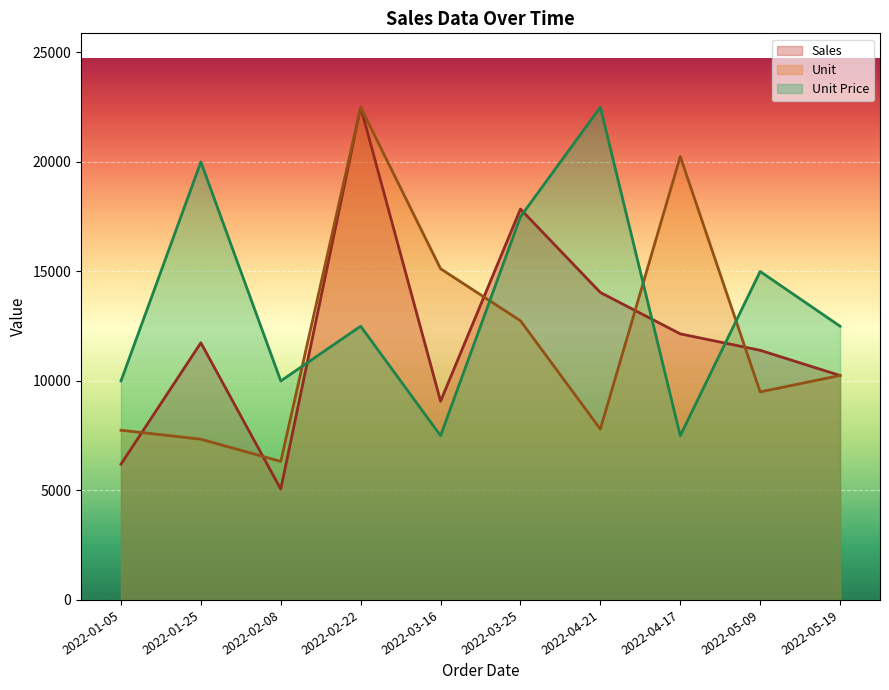

List the series in order of their peak value, highest first.

Unit, Sales, Unit Price